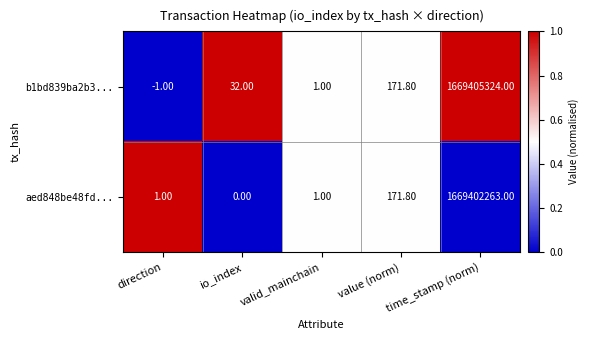

What is the average value of the aed848be48fd... series?

333880487.4